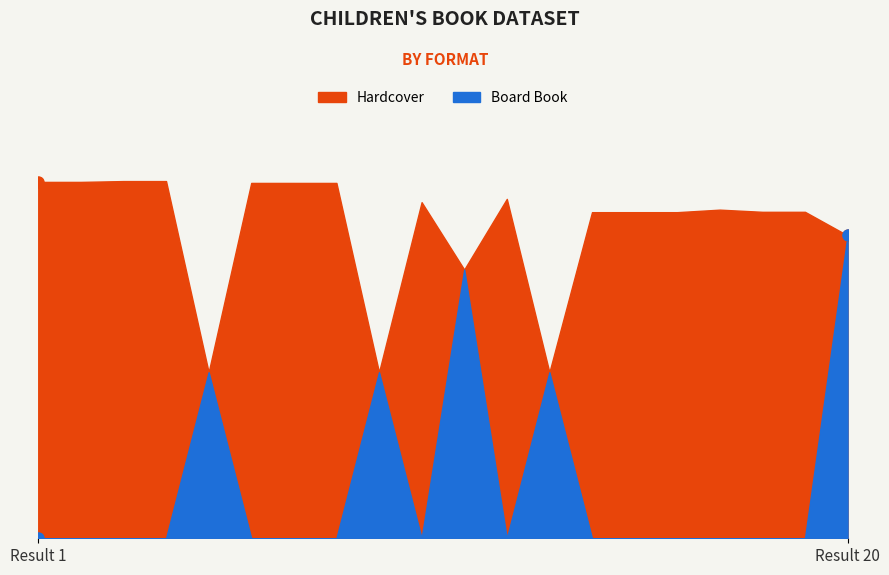

True or false: Hardcover and Board Book cross at least once.

False